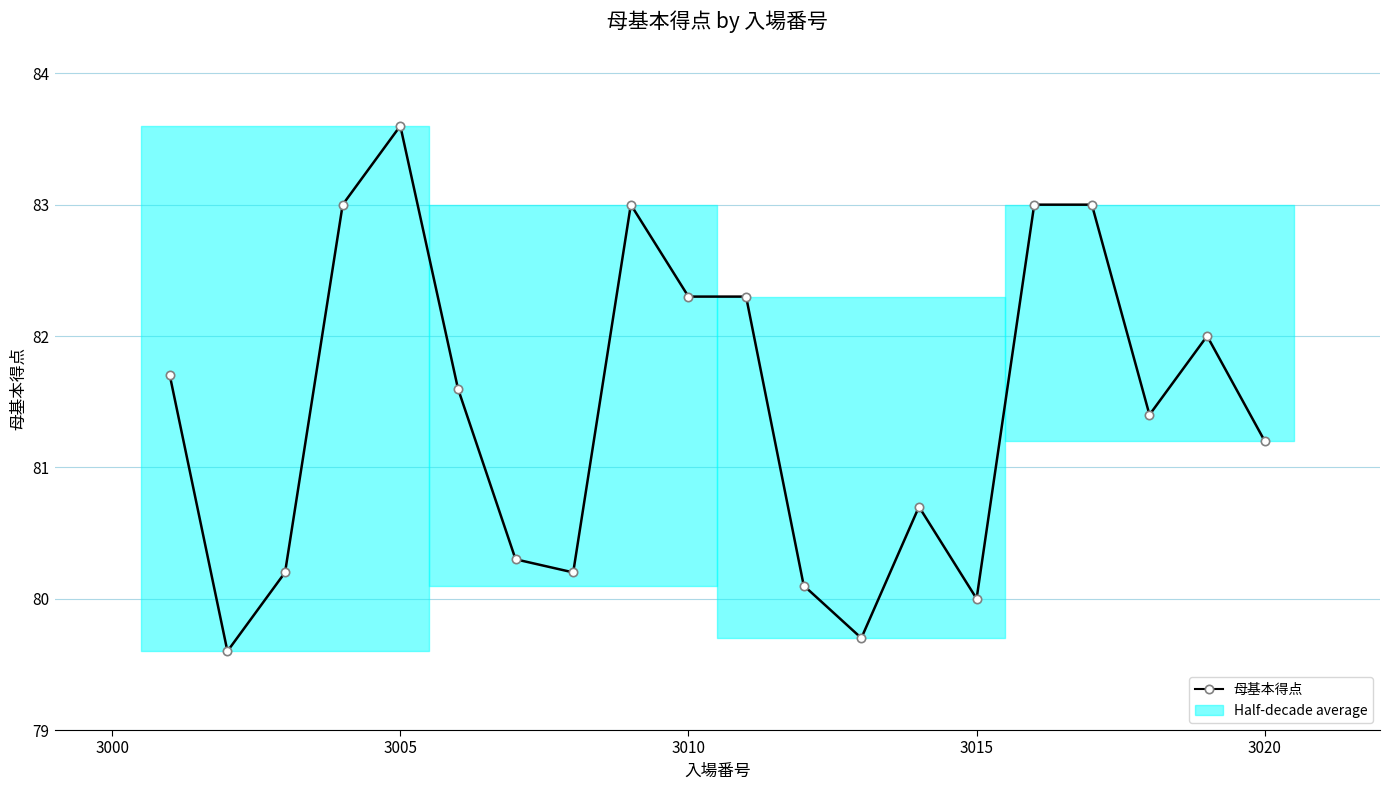

What is the value of the 8th point from the left?

80.2